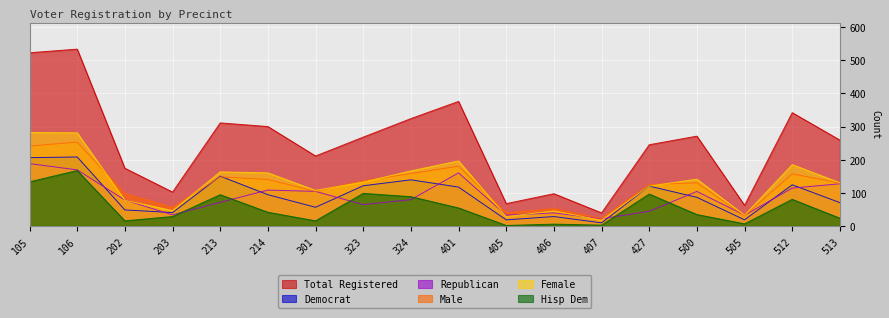

What is the difference between the hispdem values at 401 and 214?

13